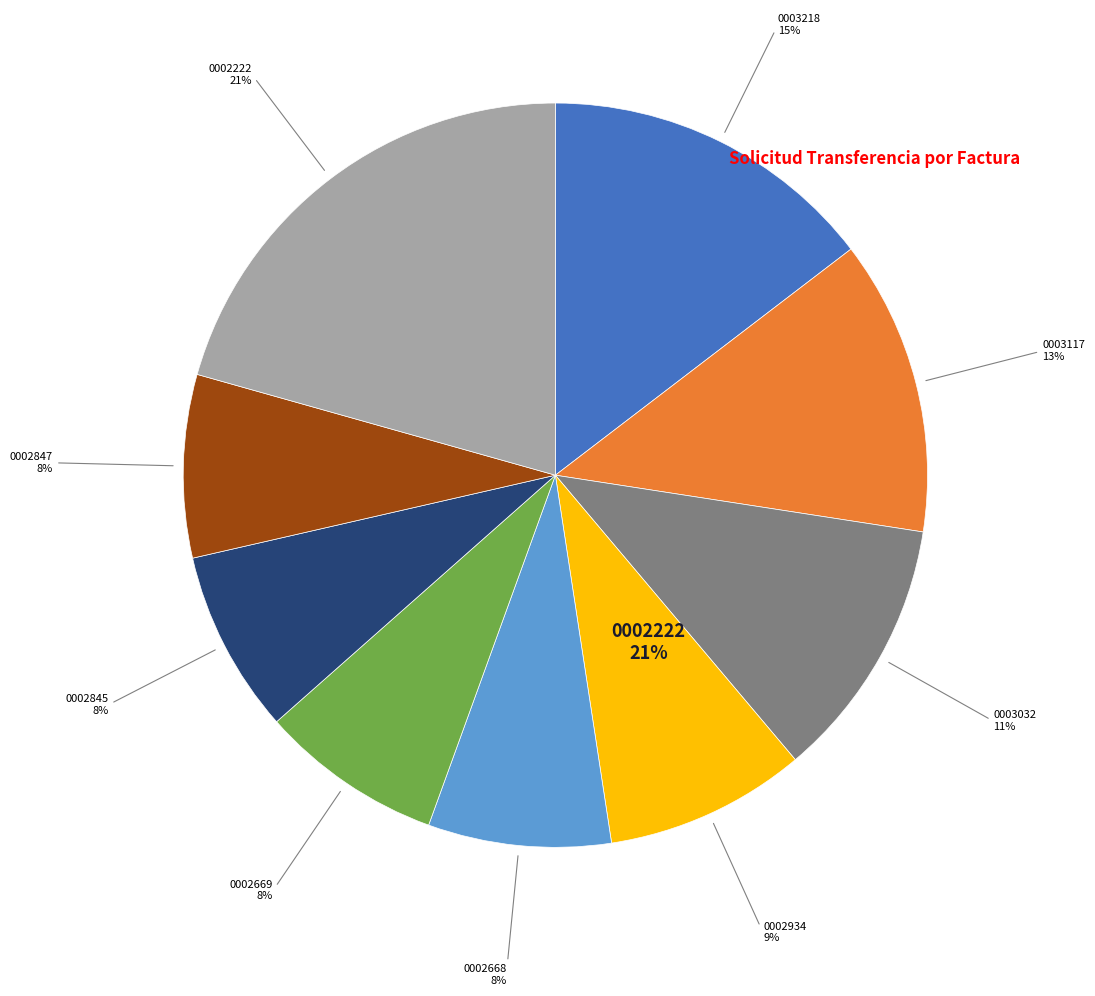

Does any single category account for the majority?

No